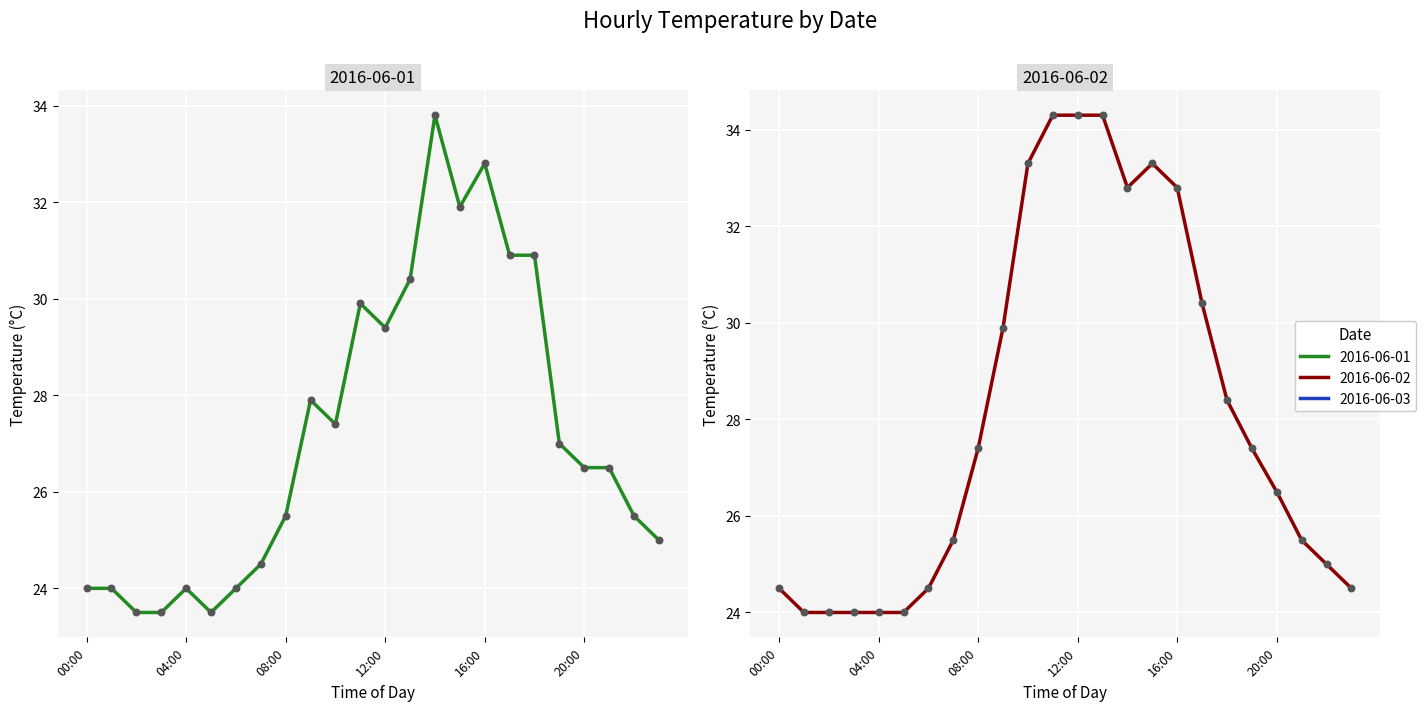

Which series contains the lowest Y value?

2016-06-01